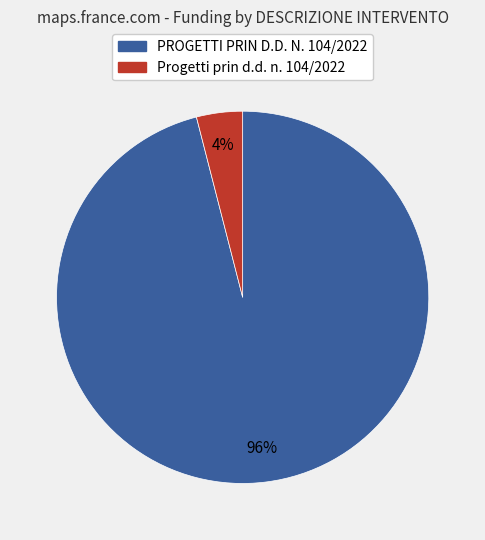

How many segments does this pie chart have?

2